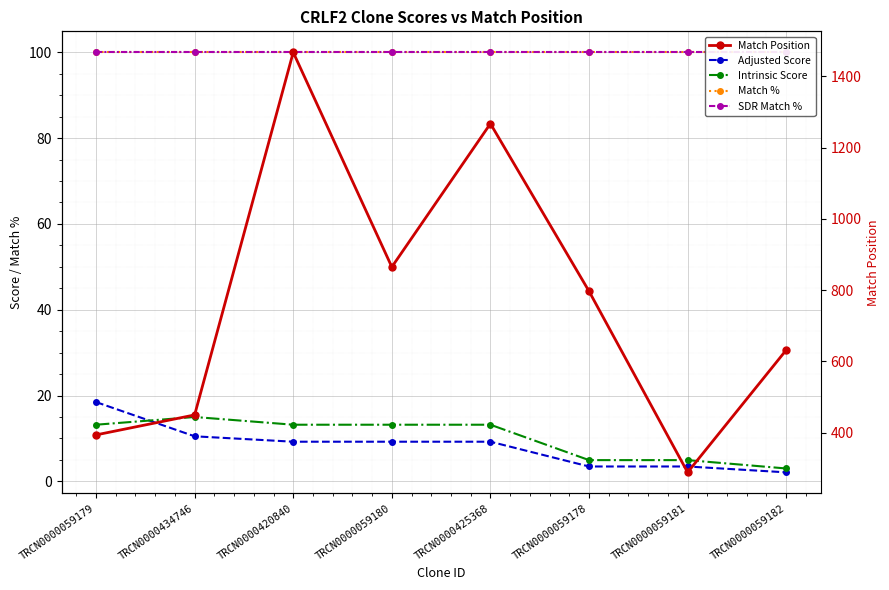

What is the label of the 8th point from the right?

TRCN0000059179